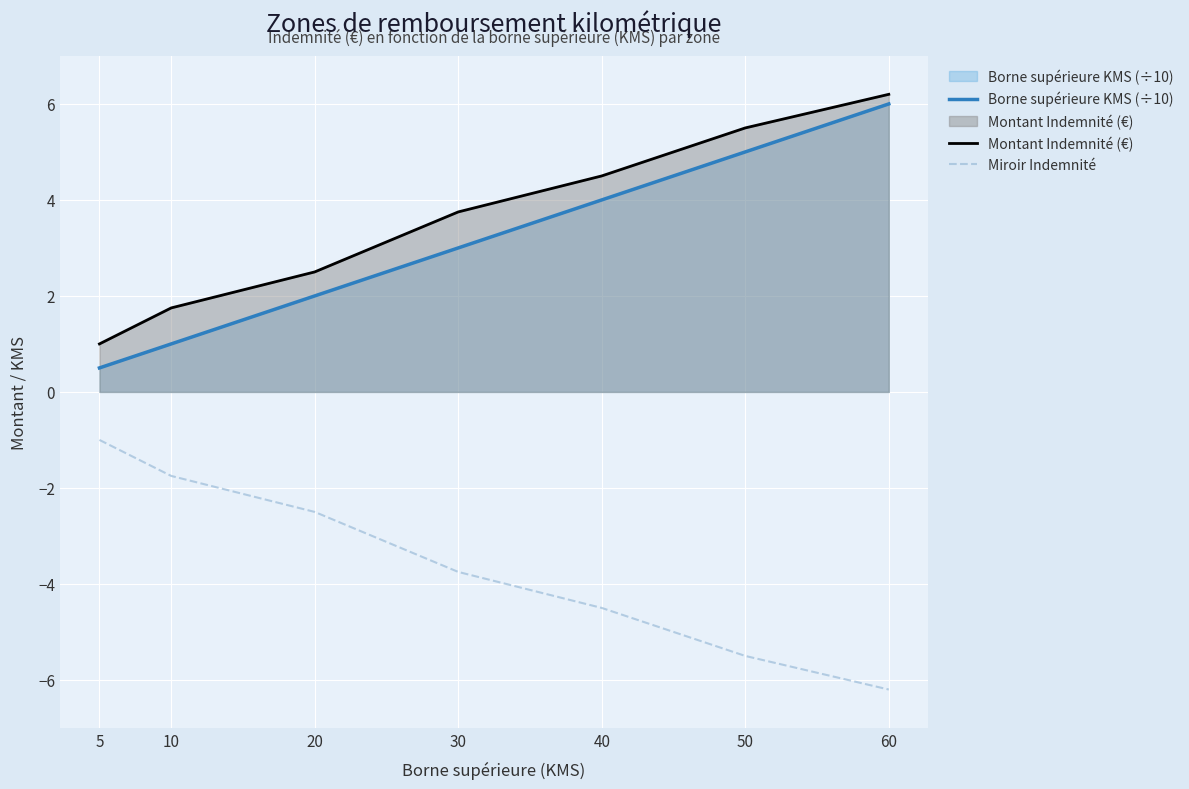

Rank the categories by Montant Indemnité (€) value from highest to lowest.

60, 50, 40, 30, 20, 10, 5